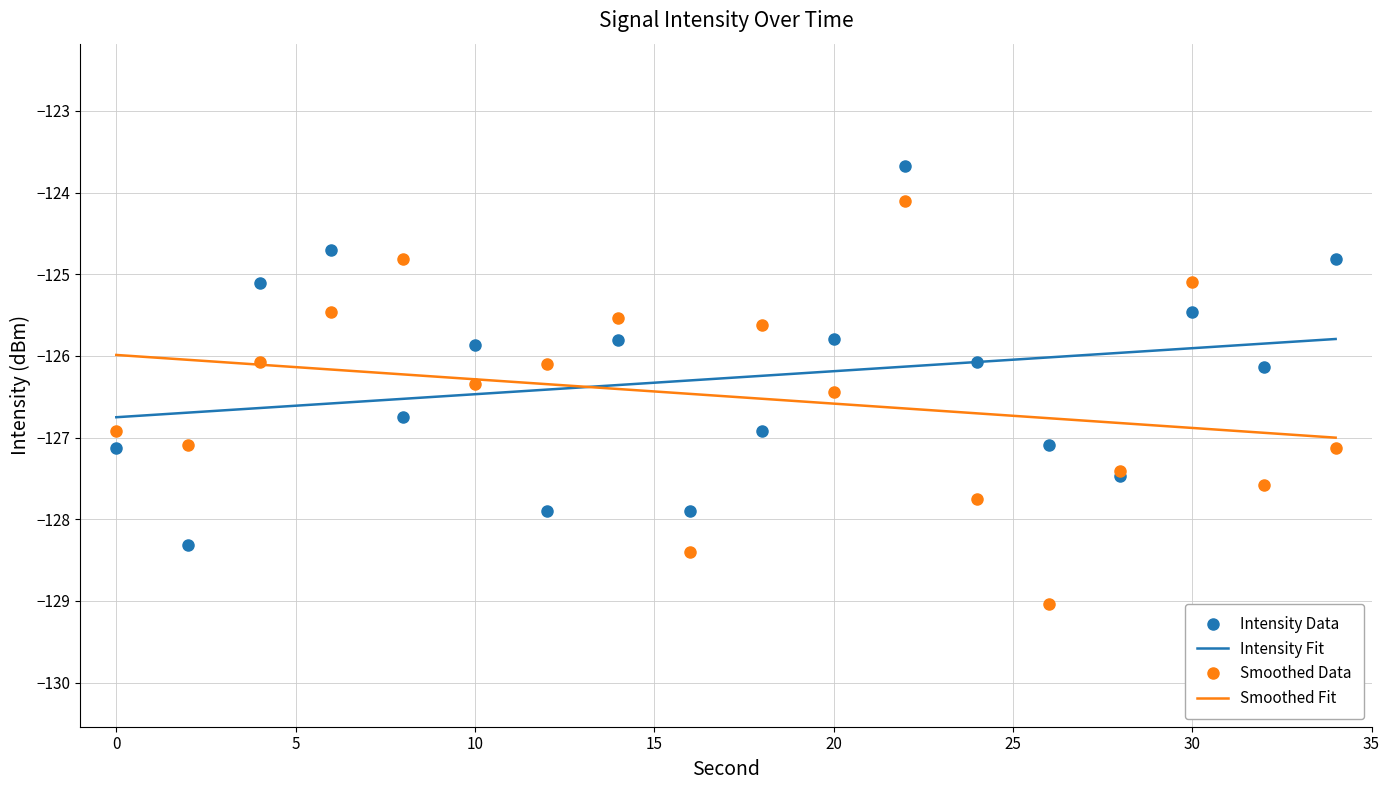

What is the smallest value displayed?

-129.0